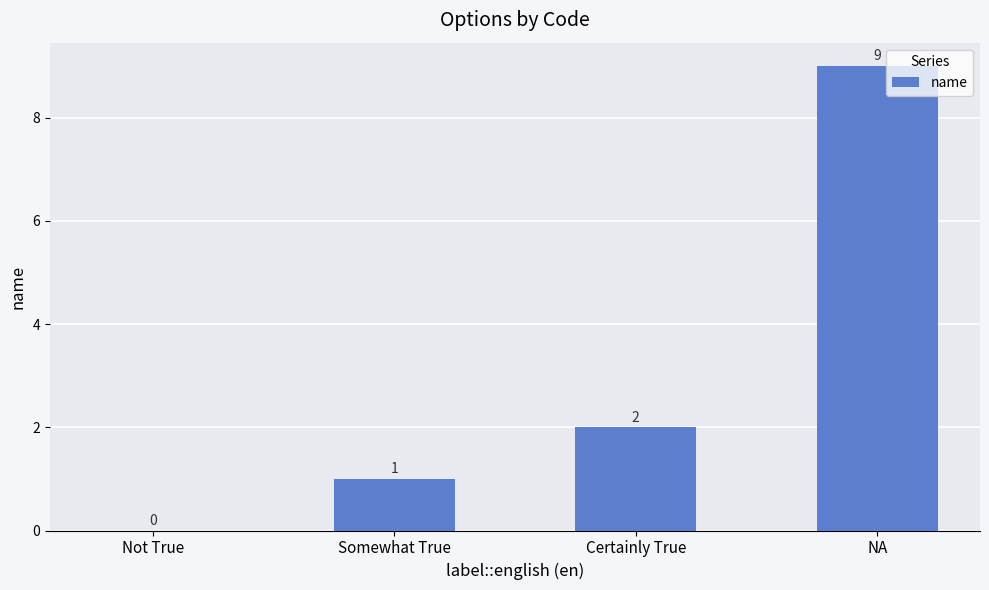

At which label is the value closest to 4?

Certainly True